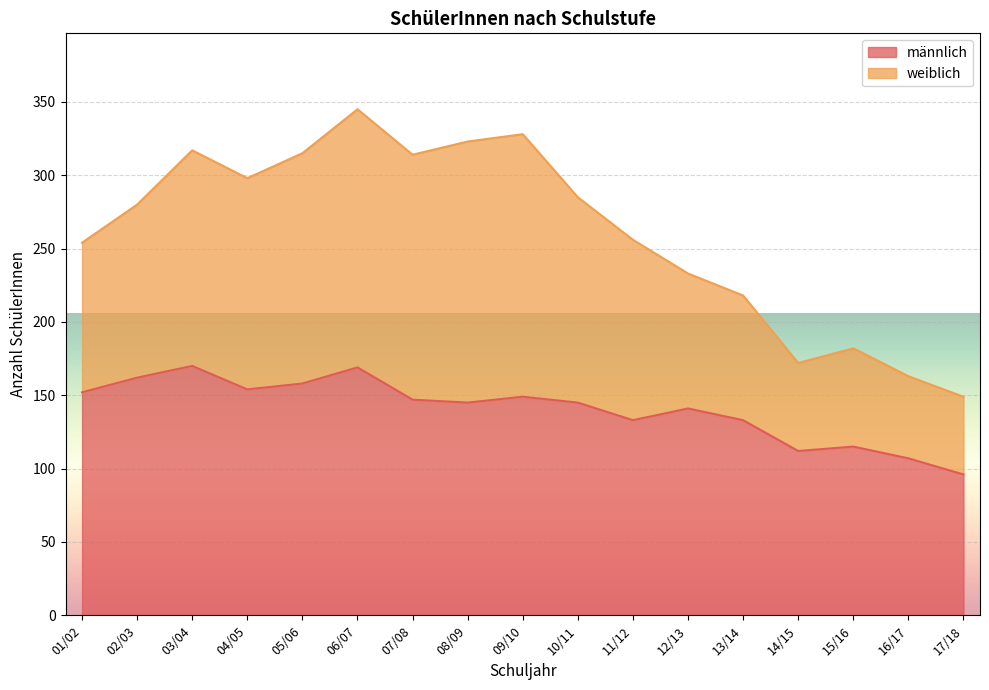

Reading left to right, what are all the values shown in this chart?

01/02=152	02/03=162	03/04=170	04/05=154	05/06=158	06/07=169	07/08=147	08/09=145	09/10=149	10/11=145	11/12=133	12/13=141	13/14=133	14/15=112	15/16=115	16/17=107	17/18=96